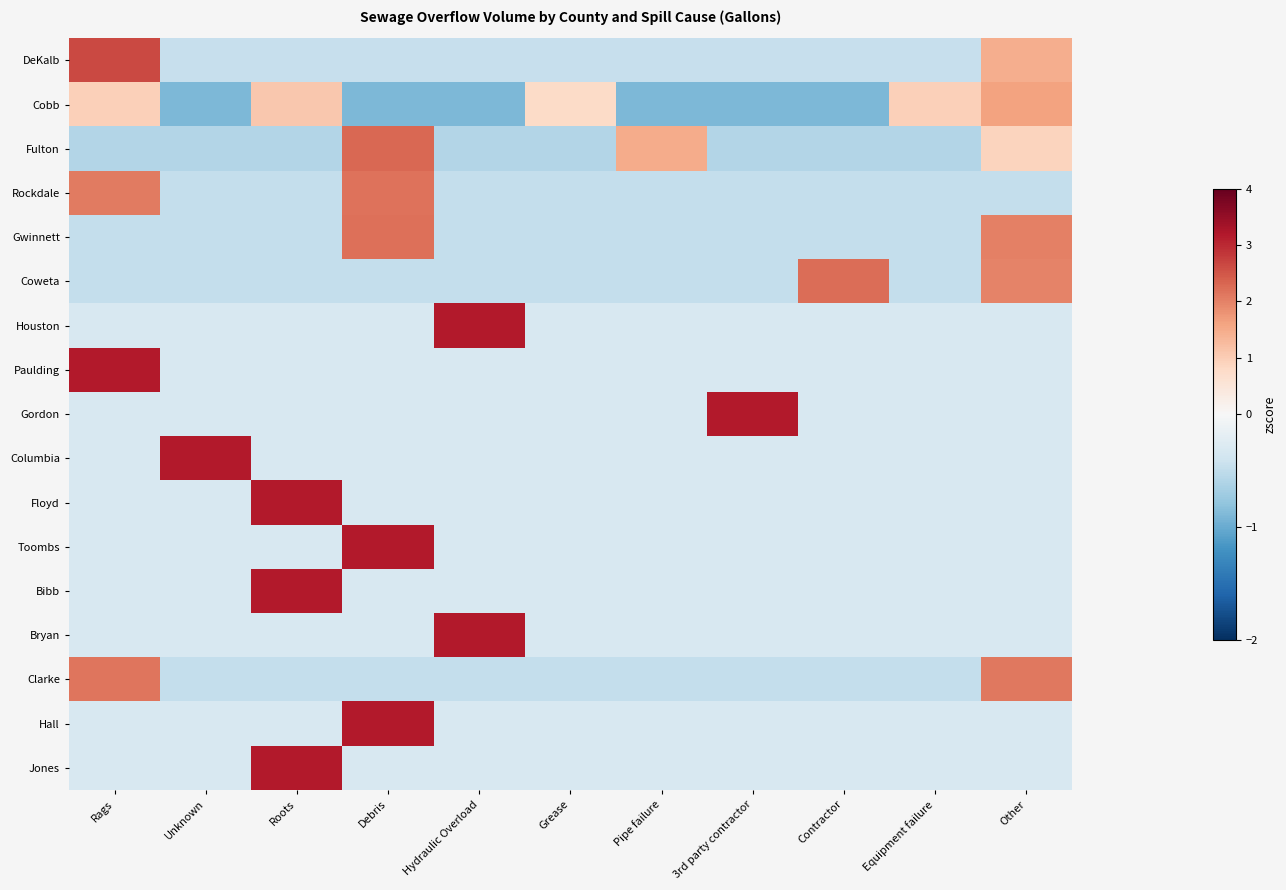

Reading left to right, list all the values displayed in this chart.

DeKalb: Rags=2.7	Unknown=-0.5	Roots=-0.5	Debris=-0.5	Hydraulic Overload=-0.5	Grease=-0.5	Pipe failure=-0.5	3rd party contractor=-0.5	Contractor=-0.5	Equipment failure=-0.5	Other=1.4
Cobb: Rags=0.9	Unknown=-0.9	Roots=1.1	Debris=-0.9	Hydraulic Overload=-0.9	Grease=0.8	Pipe failure=-0.9	3rd party contractor=-0.9	Contractor=-0.9	Equipment failure=0.9	Other=1.6
Fulton: Rags=-0.6	Unknown=-0.6	Roots=-0.6	Debris=2.3	Hydraulic Overload=-0.6	Grease=-0.6	Pipe failure=1.5	3rd party contractor=-0.6	Contractor=-0.6	Equipment failure=-0.6	Other=0.9
Rockdale: Rags=2.1	Unknown=-0.5	Roots=-0.5	Debris=2.2	Hydraulic Overload=-0.5	Grease=-0.5	Pipe failure=-0.5	3rd party contractor=-0.5	Contractor=-0.5	Equipment failure=-0.5	Other=-0.5
Gwinnett: Rags=-0.5	Unknown=-0.5	Roots=-0.5	Debris=2.2	Hydraulic Overload=-0.5	Grease=-0.5	Pipe failure=-0.5	3rd party contractor=-0.5	Contractor=-0.5	Equipment failure=-0.5	Other=2.0
Coweta: Rags=-0.5	Unknown=-0.5	Roots=-0.5	Debris=-0.5	Hydraulic Overload=-0.5	Grease=-0.5	Pipe failure=-0.5	3rd party contractor=-0.5	Contractor=2.2	Equipment failure=-0.5	Other=2.0
Houston: Rags=-0.3	Unknown=-0.3	Roots=-0.3	Debris=-0.3	Hydraulic Overload=3.2	Grease=-0.3	Pipe failure=-0.3	3rd party contractor=-0.3	Contractor=-0.3	Equipment failure=-0.3	Other=-0.3
Paulding: Rags=3.2	Unknown=-0.3	Roots=-0.3	Debris=-0.3	Hydraulic Overload=-0.3	Grease=-0.3	Pipe failure=-0.3	3rd party contractor=-0.3	Contractor=-0.3	Equipment failure=-0.3	Other=-0.3
Gordon: Rags=-0.3	Unknown=-0.3	Roots=-0.3	Debris=-0.3	Hydraulic Overload=-0.3	Grease=-0.3	Pipe failure=-0.3	3rd party contractor=3.2	Contractor=-0.3	Equipment failure=-0.3	Other=-0.3
Columbia: Rags=-0.3	Unknown=3.2	Roots=-0.3	Debris=-0.3	Hydraulic Overload=-0.3	Grease=-0.3	Pipe failure=-0.3	3rd party contractor=-0.3	Contractor=-0.3	Equipment failure=-0.3	Other=-0.3
Floyd: Rags=-0.3	Unknown=-0.3	Roots=3.2	Debris=-0.3	Hydraulic Overload=-0.3	Grease=-0.3	Pipe failure=-0.3	3rd party contractor=-0.3	Contractor=-0.3	Equipment failure=-0.3	Other=-0.3
Toombs: Rags=-0.3	Unknown=-0.3	Roots=-0.3	Debris=3.2	Hydraulic Overload=-0.3	Grease=-0.3	Pipe failure=-0.3	3rd party contractor=-0.3	Contractor=-0.3	Equipment failure=-0.3	Other=-0.3
Bibb: Rags=-0.3	Unknown=-0.3	Roots=3.2	Debris=-0.3	Hydraulic Overload=-0.3	Grease=-0.3	Pipe failure=-0.3	3rd party contractor=-0.3	Contractor=-0.3	Equipment failure=-0.3	Other=-0.3
Bryan: Rags=-0.3	Unknown=-0.3	Roots=-0.3	Debris=-0.3	Hydraulic Overload=3.2	Grease=-0.3	Pipe failure=-0.3	3rd party contractor=-0.3	Contractor=-0.3	Equipment failure=-0.3	Other=-0.3
Clarke: Rags=2.1	Unknown=-0.5	Roots=-0.5	Debris=-0.5	Hydraulic Overload=-0.5	Grease=-0.5	Pipe failure=-0.5	3rd party contractor=-0.5	Contractor=-0.5	Equipment failure=-0.5	Other=2.1
Hall: Rags=-0.3	Unknown=-0.3	Roots=-0.3	Debris=3.2	Hydraulic Overload=-0.3	Grease=-0.3	Pipe failure=-0.3	3rd party contractor=-0.3	Contractor=-0.3	Equipment failure=-0.3	Other=-0.3
Jones: Rags=-0.3	Unknown=-0.3	Roots=3.2	Debris=-0.3	Hydraulic Overload=-0.3	Grease=-0.3	Pipe failure=-0.3	3rd party contractor=-0.3	Contractor=-0.3	Equipment failure=-0.3	Other=-0.3